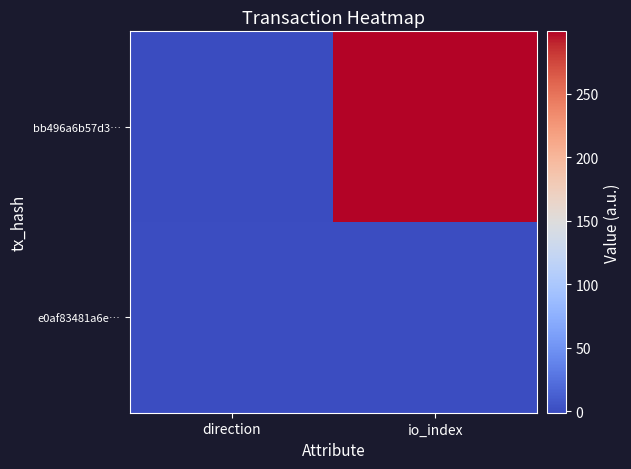

At io_index, list the series in order from smallest to largest.

e0af83481a6e…, bb496a6b57d3…